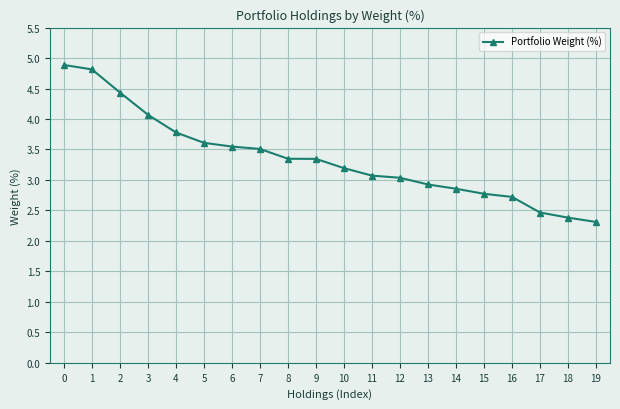

What is the sum of all values?

67.1